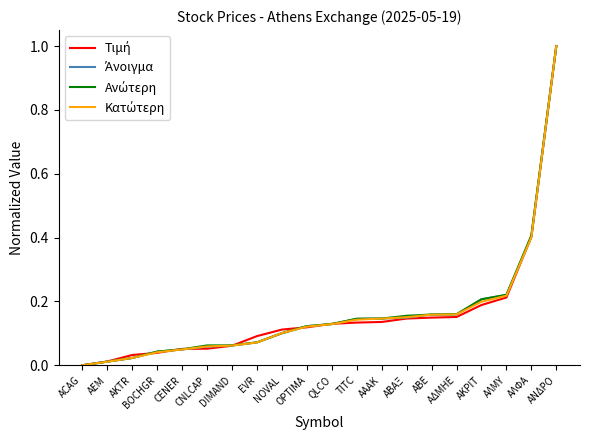

What is the greatest value displayed?

1.0